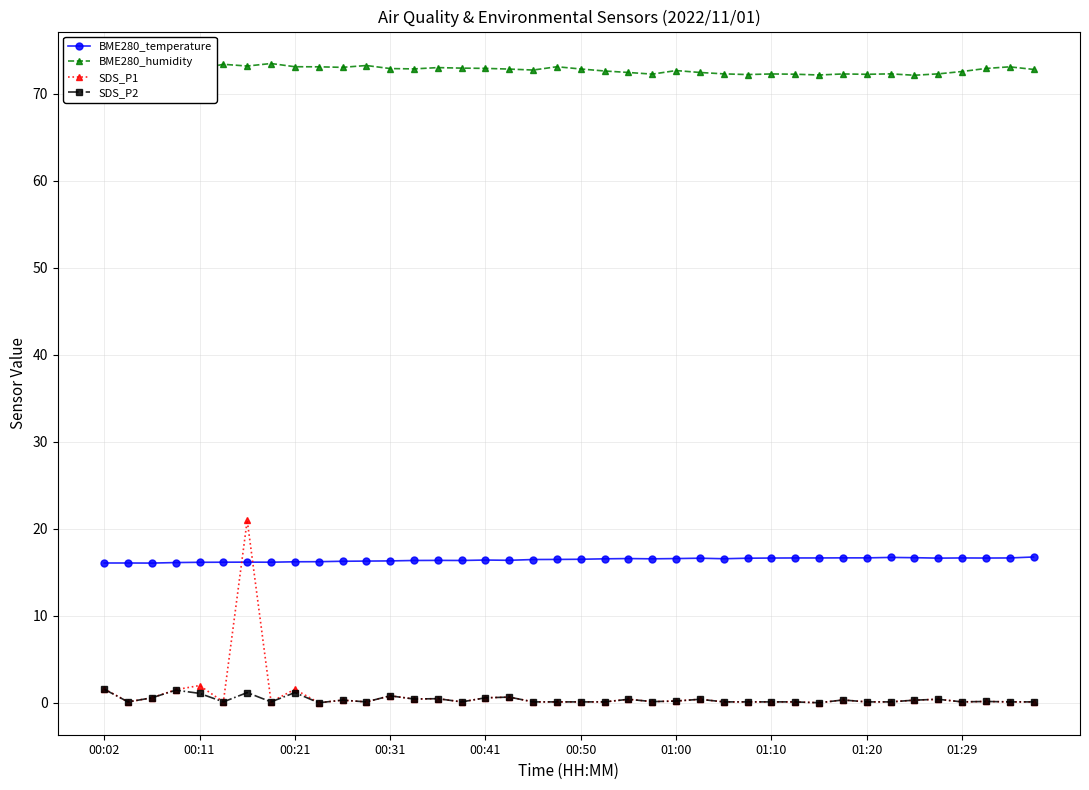

Which series has the largest range (max minus min)?

SDS_P1